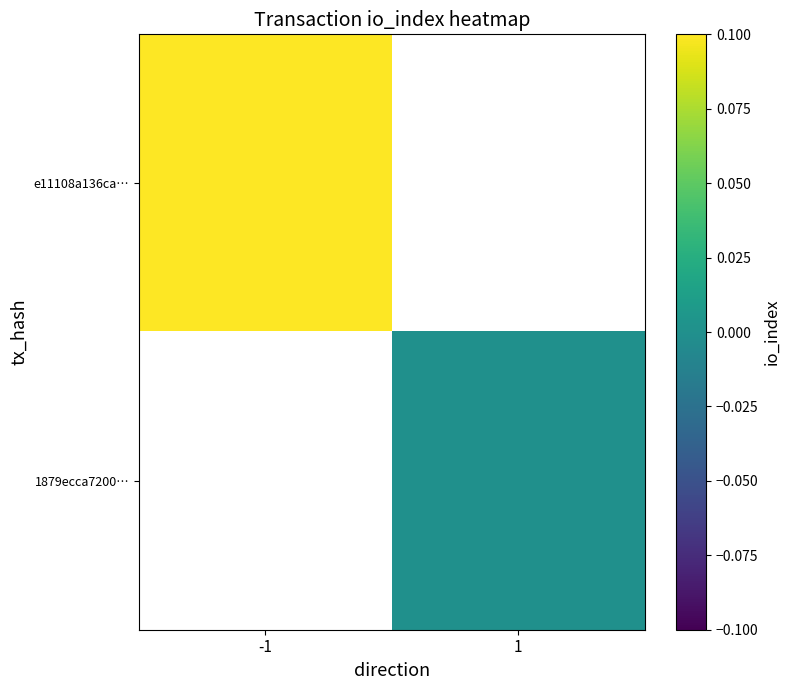

At how many categories does at least one series exceed 0?

1